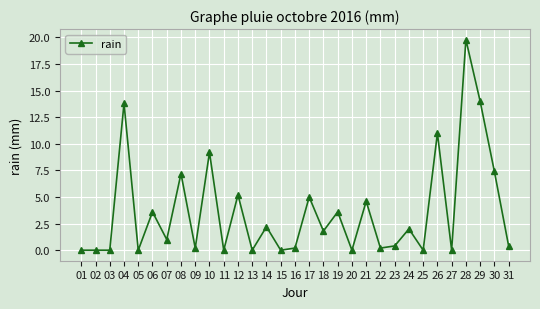

The chart shows a value of 7.4 at 30. True or false?

True